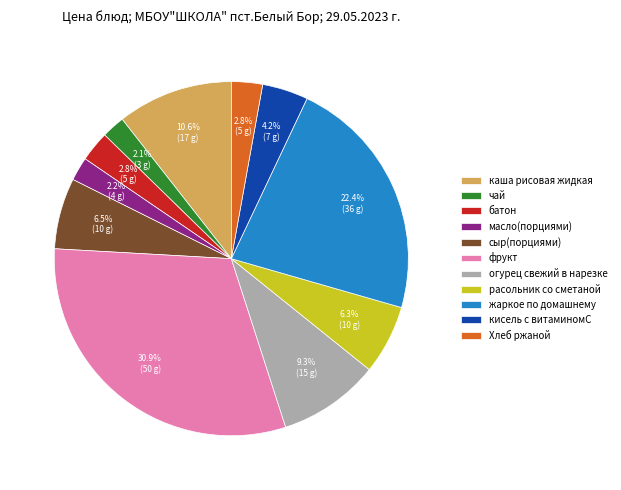

Is it true that расольник со сметаной is 6% of the pie?

True